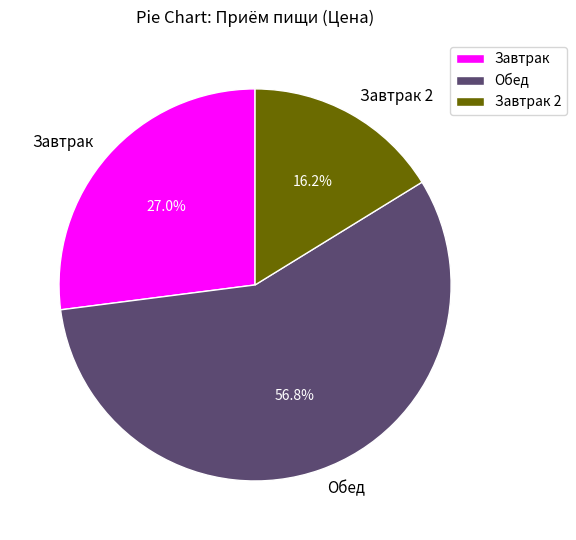

To the nearest percent, what portion does Обед represent?

57%